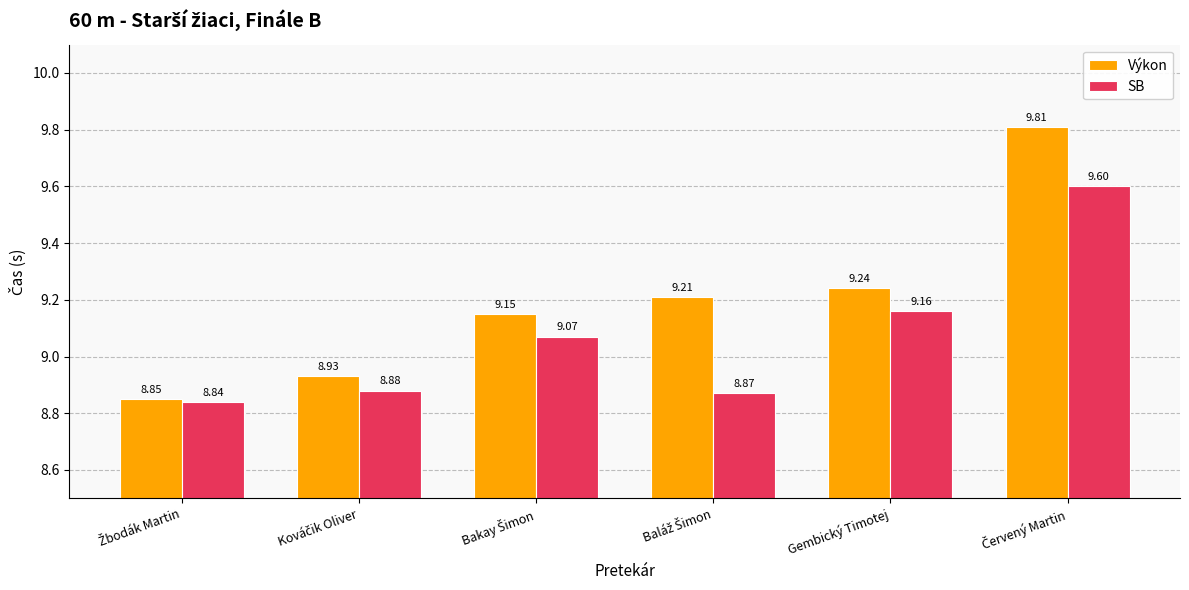

List the series in order of their overall mean, highest first.

Výkon, SB